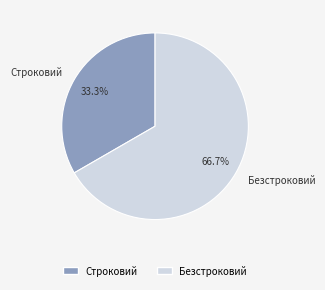

To the nearest percent, what percentage of the pie is Строковий?

33%